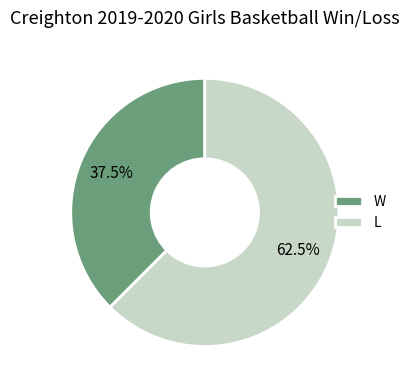

How many segments does this pie chart have?

2